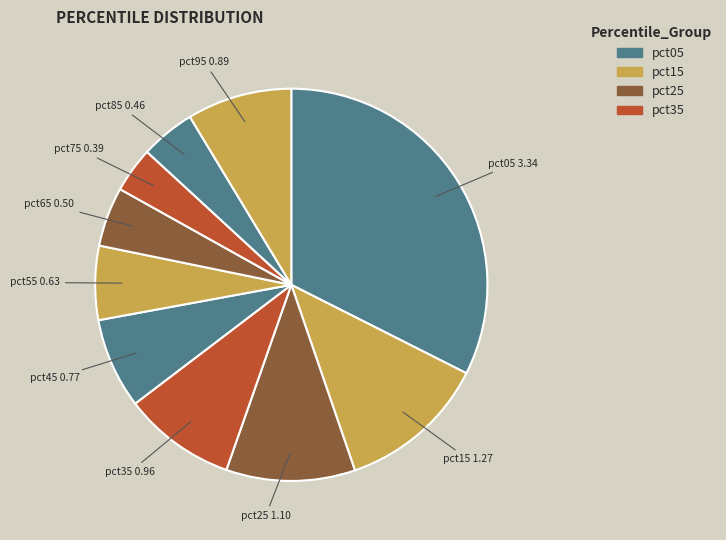

Between pct65 and pct05, which is larger?

pct05